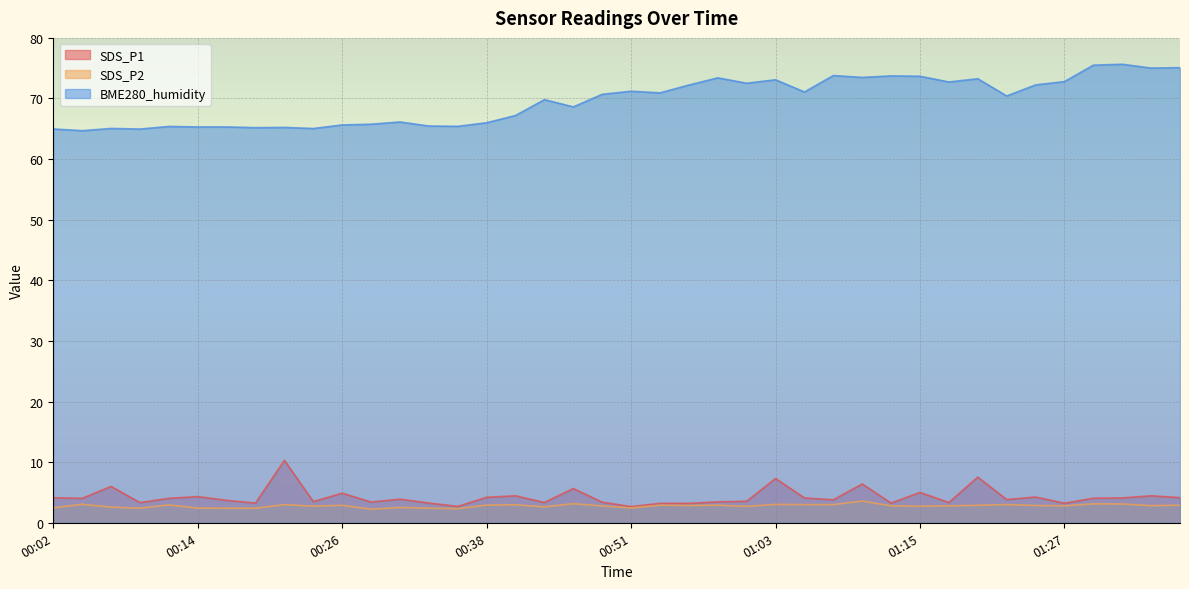

What is the sum of all SDS_P2 values?

111.5